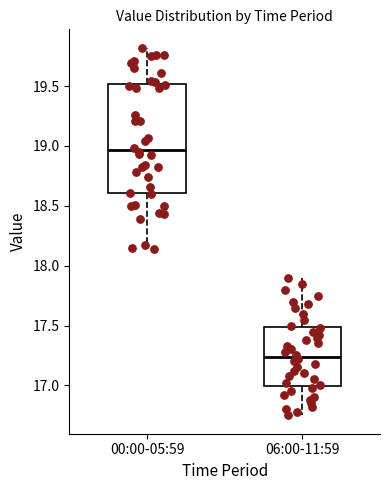

Reading left to right, read every box against the y-axis: the position of its median line, the range the box covers, and the ends of its whiskers. The values are not printed on the chart, so give them approximately, as read against the axis.

00:00-05:59: median 18.95, box 18.60 to 19.50, whiskers 18.15 to 19.80
06:00-11:59: median 17.25, box 17.00 to 17.50, whiskers 16.75 to 17.90